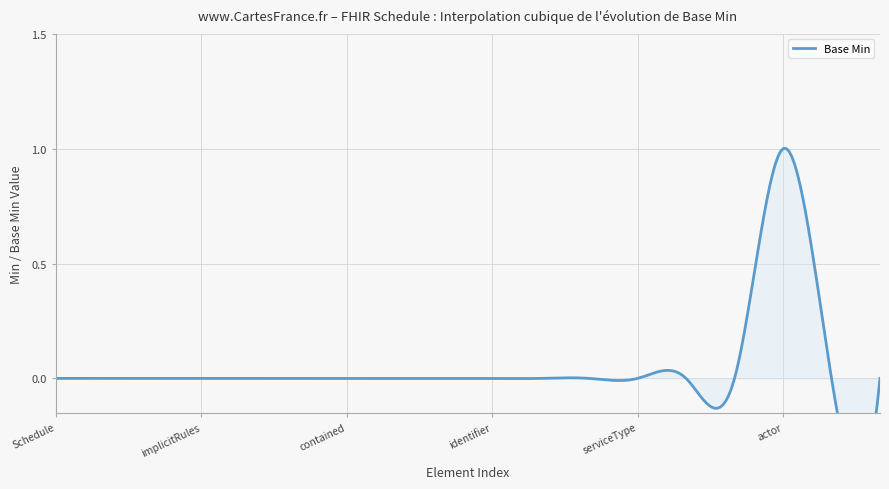

Where is the first local maximum?

Schedule.actor